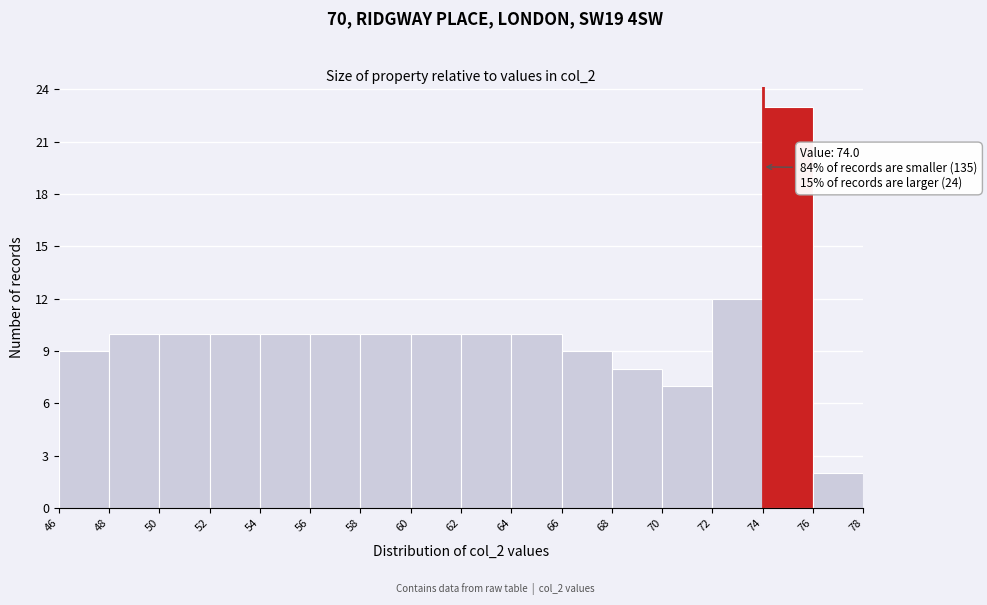

Which range on the x-axis has the tallest bar?

74 to 76